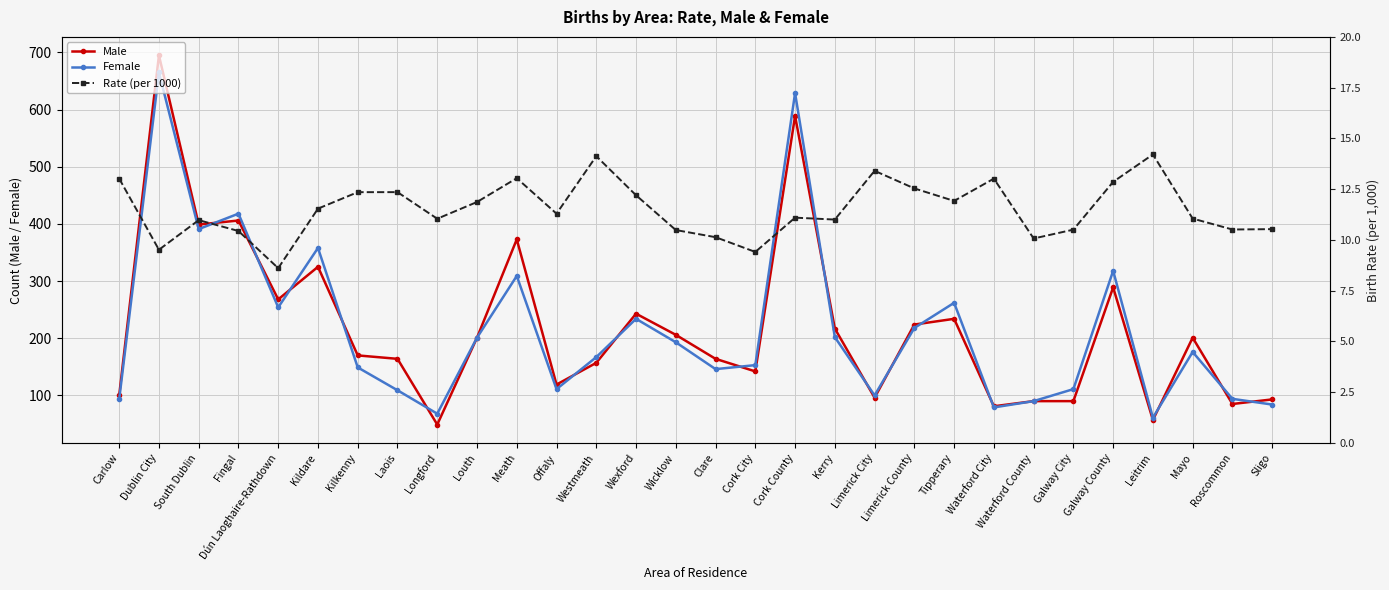

What is the label of the 17th point from the right?

Wexford